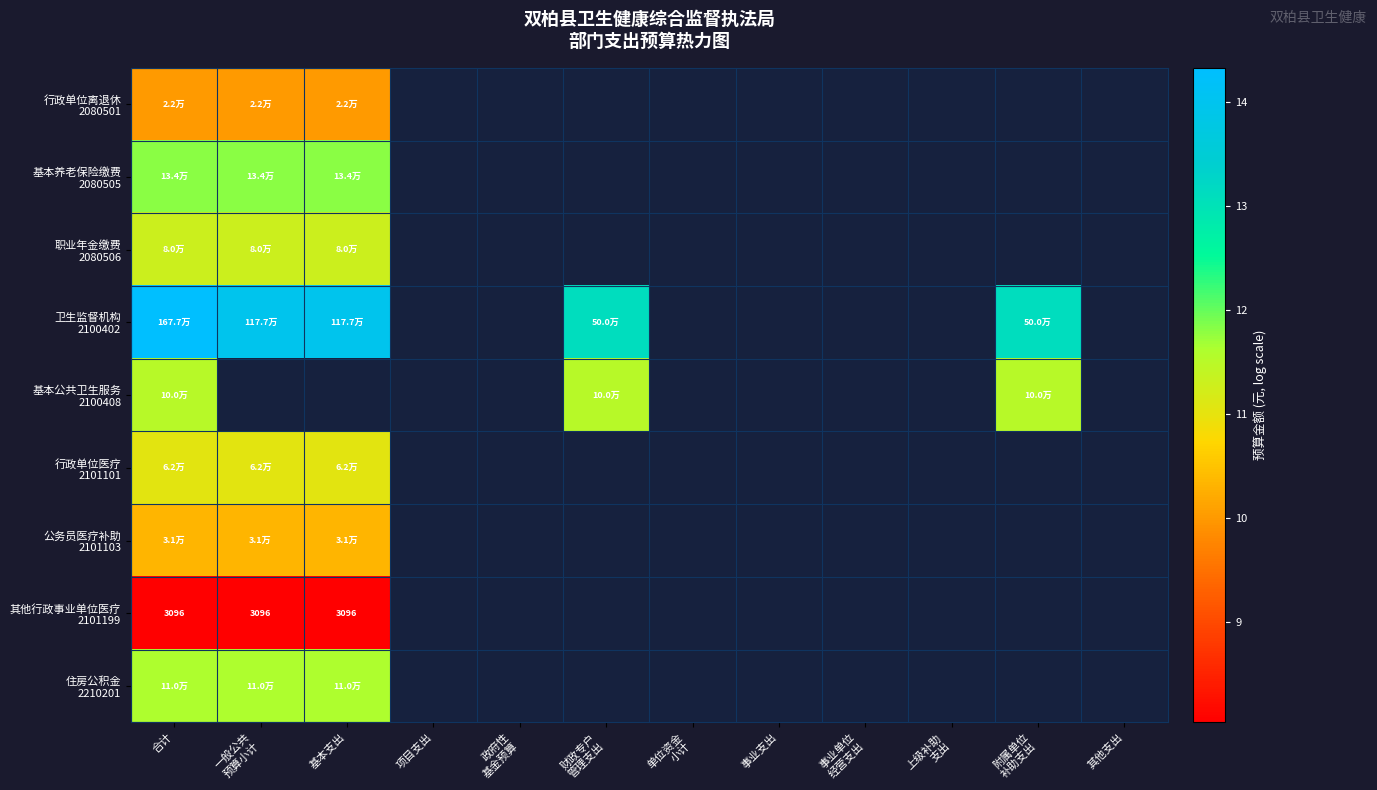

Which series changed the most between 合计 and 一般公共 预算小计?

卫生监督机构 2100402